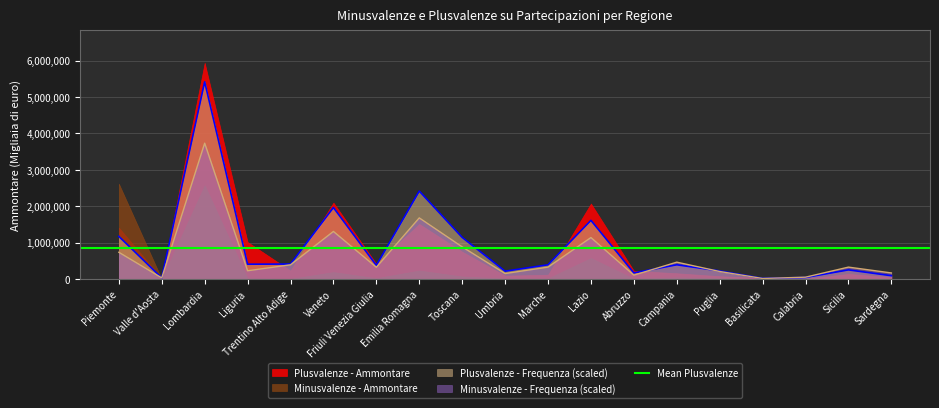

What is the sum of all Minusvalenze - Frequenza values?

12280000